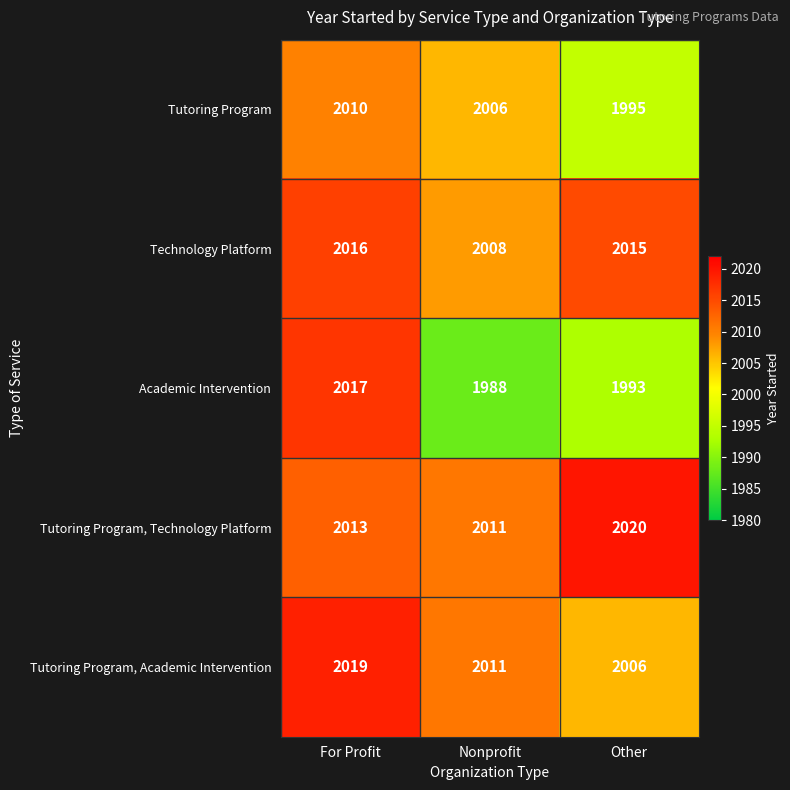

What is the difference between the highest and lowest values at Nonprofit?

23